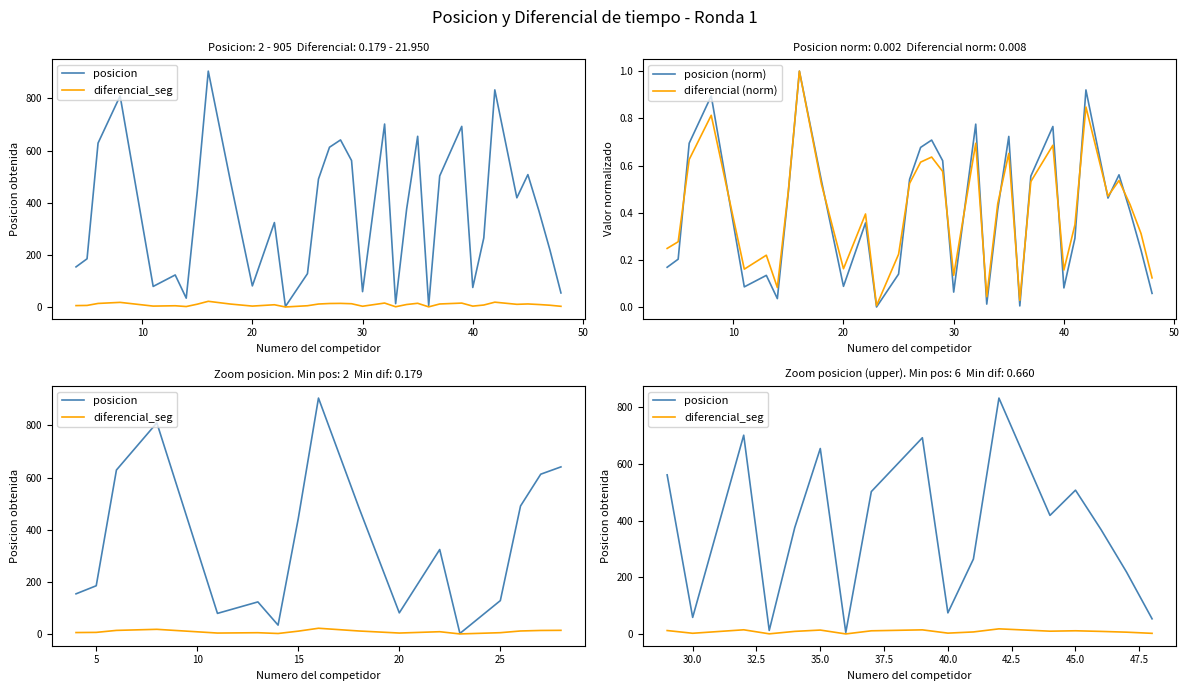

What is the highest value of the posicion (norm) series?

1.0